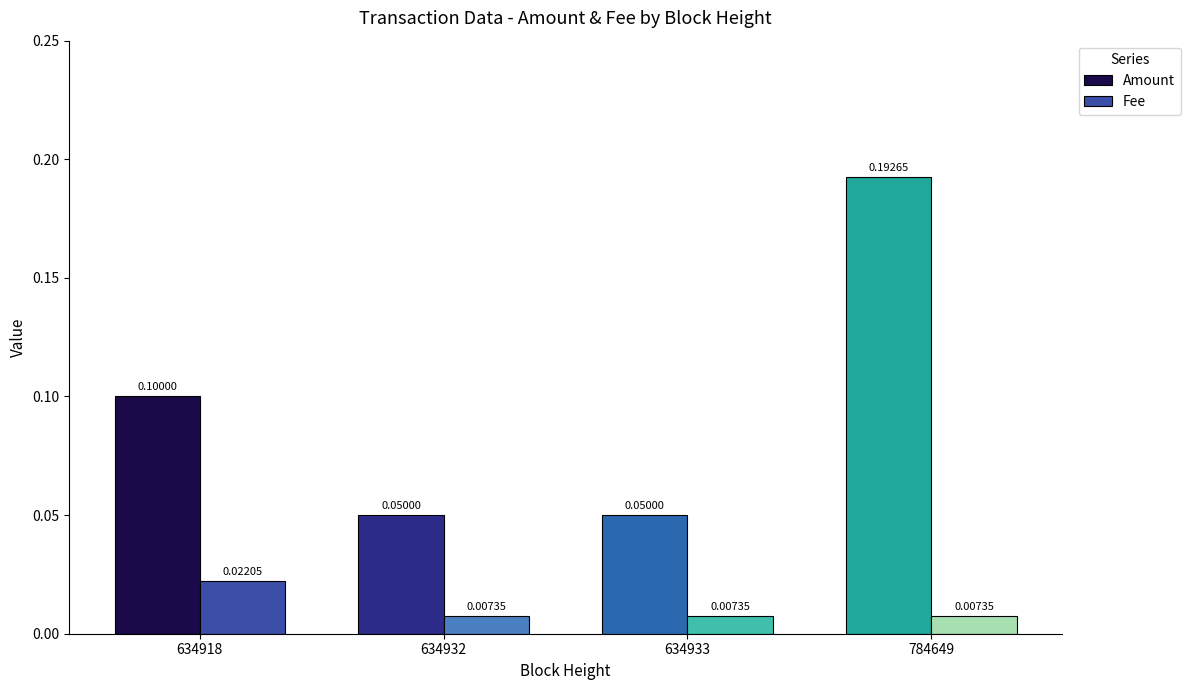

How many groups of bars are there?

4